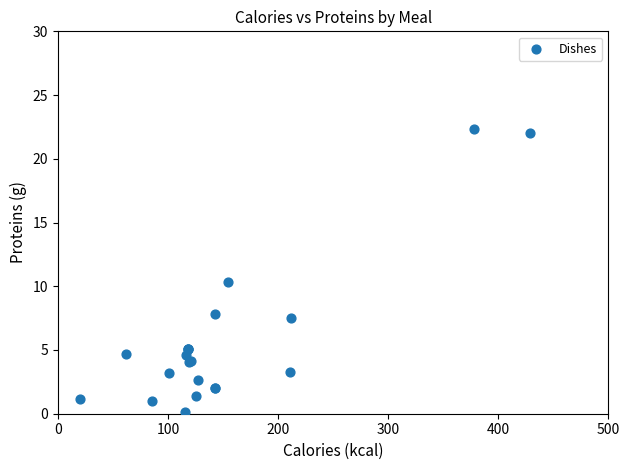

What Y value in the scatter plot is closest to 11?

10.4